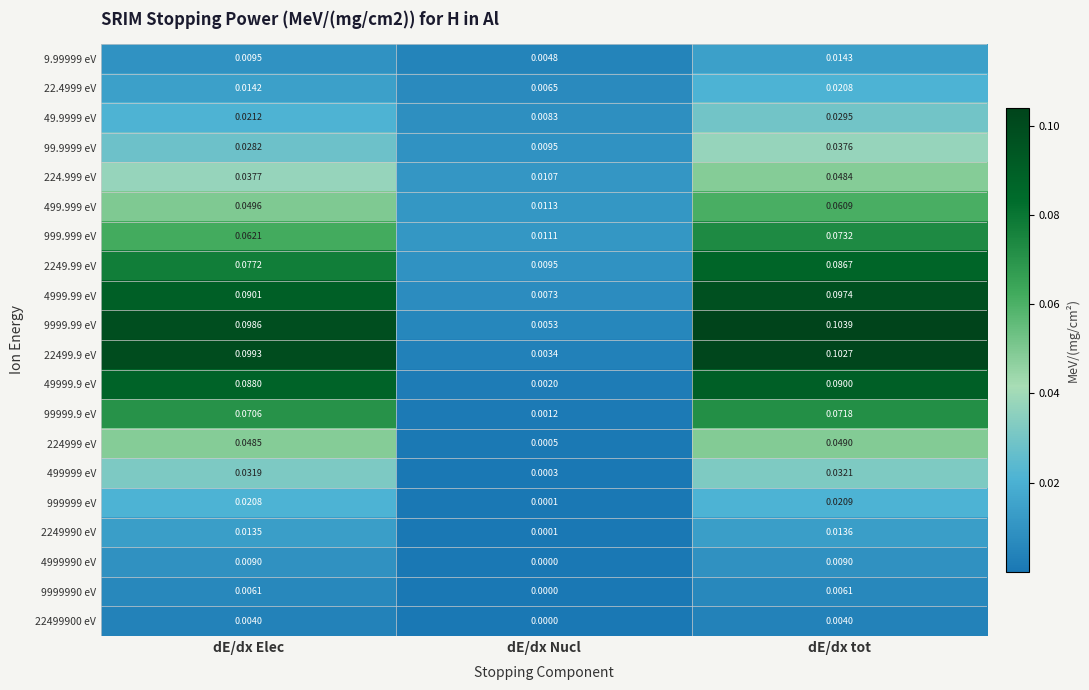

Which label corresponds to the largest value in the chart?

dE/dx tot